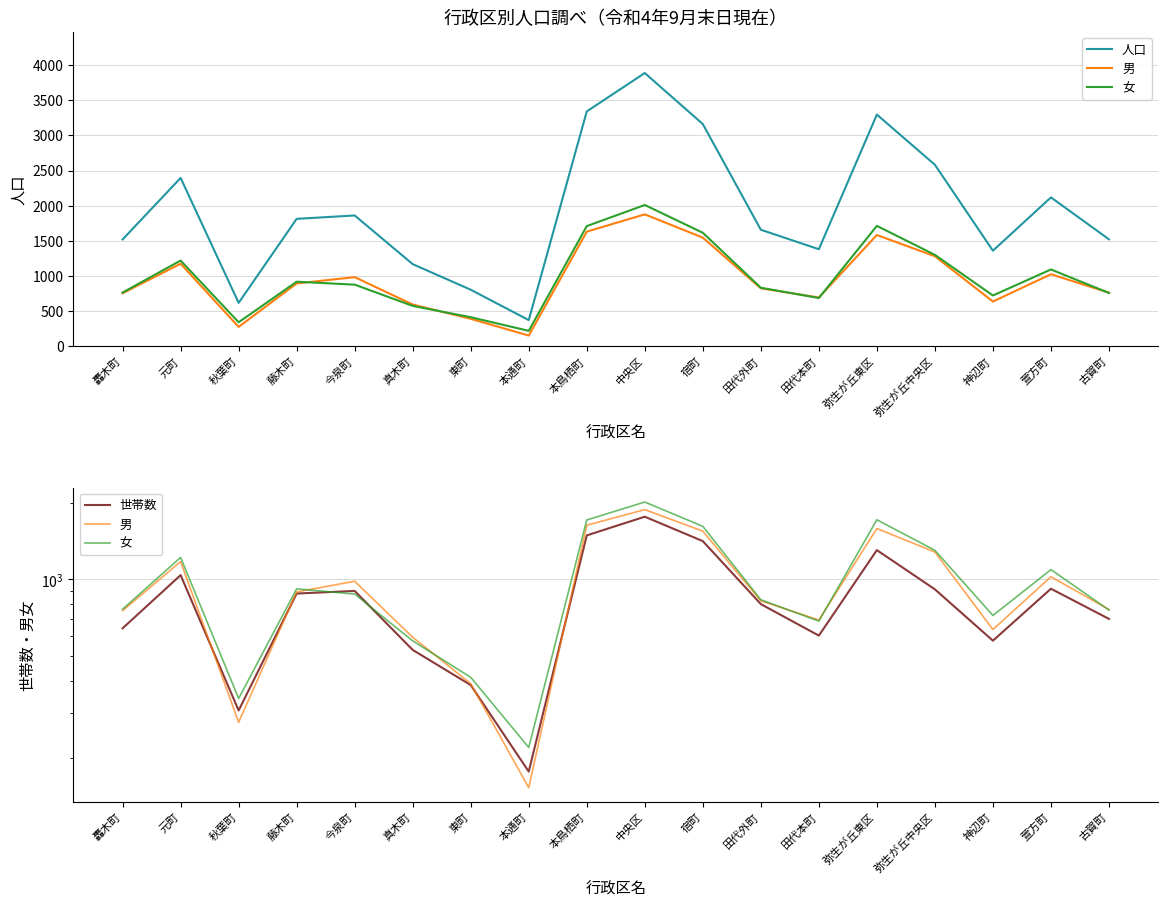

Rank the series at 轟木町 from highest to lowest value.

人口, 女, 男, 世帯数